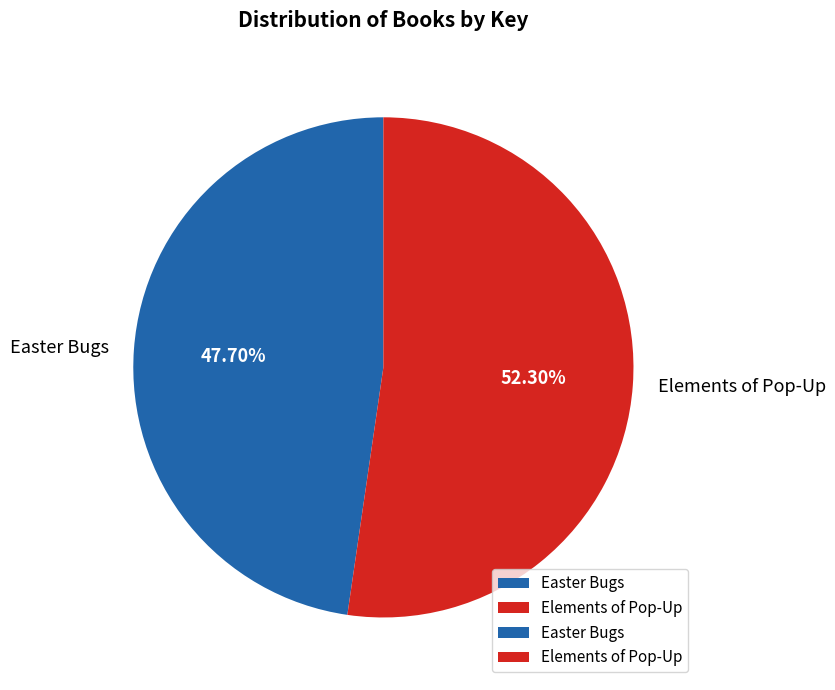

Combined, what portion of the pie is Elements of Pop-Up and Easter Bugs?

100.0%